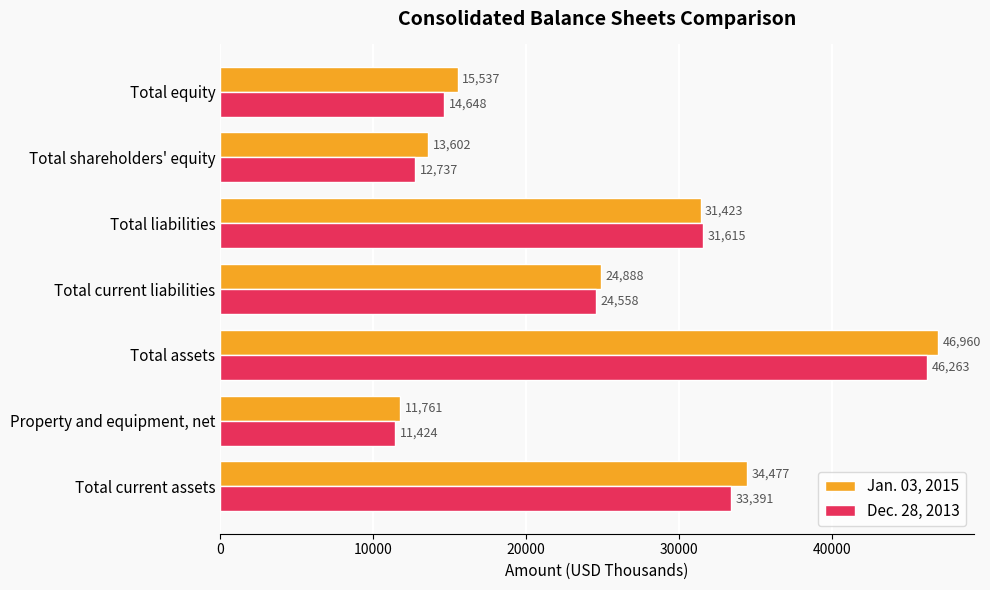

Which series has the largest range (max minus min)?

Jan. 03, 2015